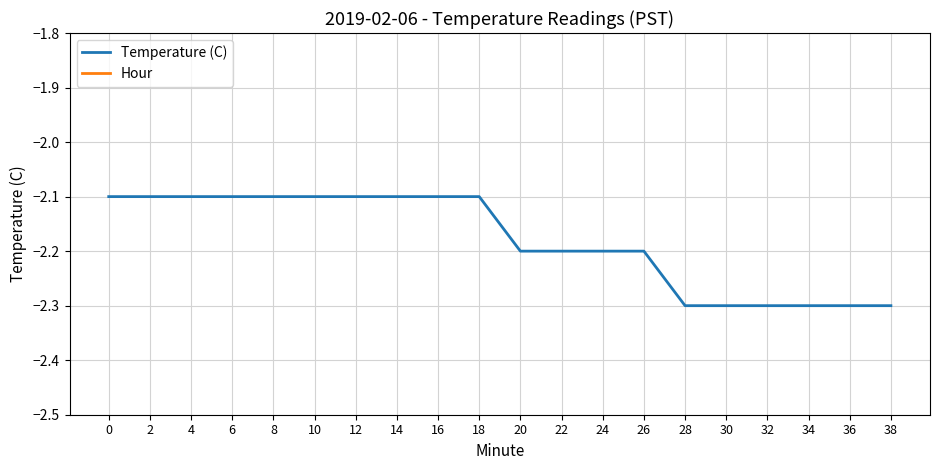

What are all the series names shown in the legend?

Temperature (C), Hour